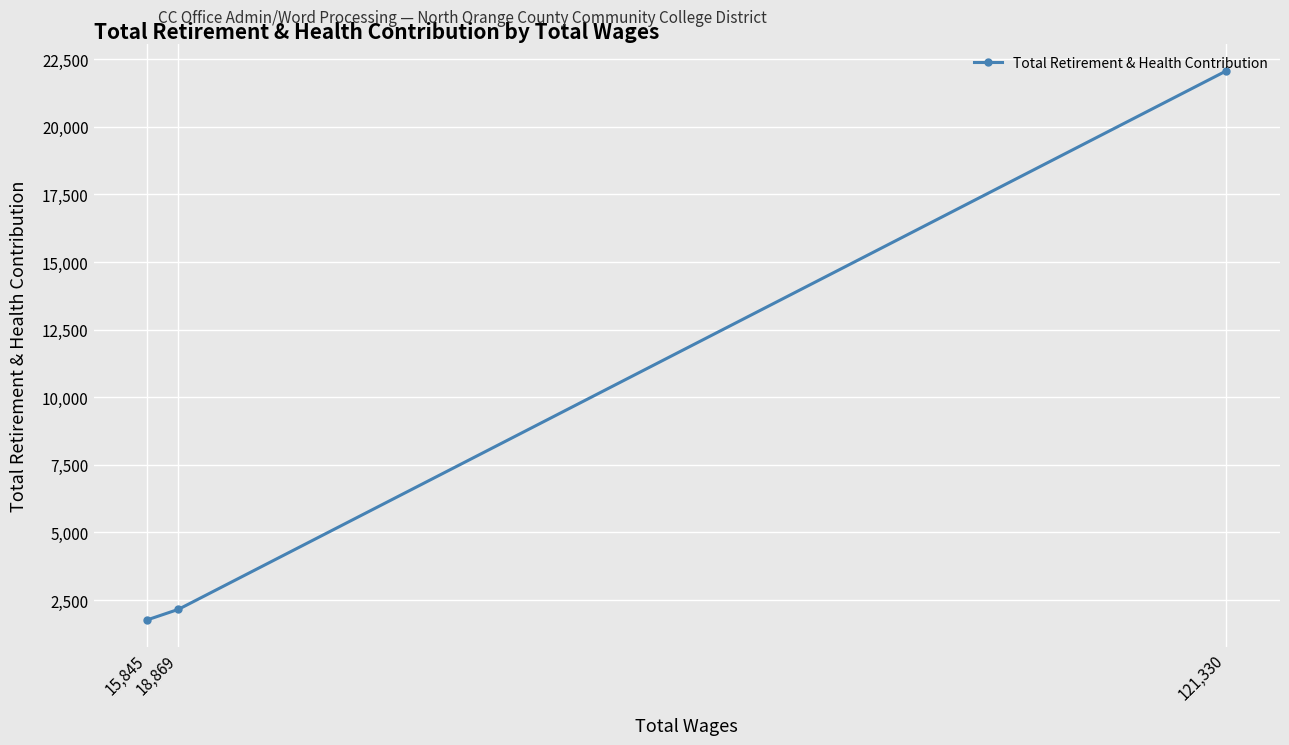

Is this an area chart (filled region under the line)?

No